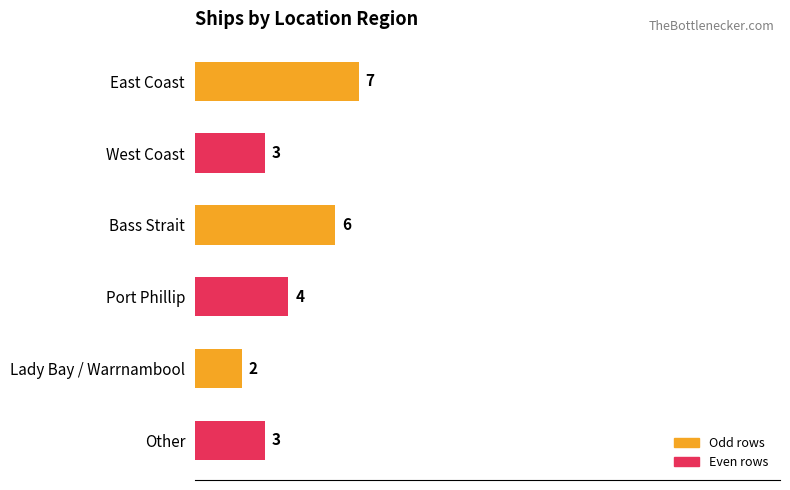

Reading top to bottom, transcribe all the data shown in this chart.

East Coast=7	West Coast=3	Bass Strait=6	Port Phillip=4	Lady Bay / Warrnambool=2	Other=3